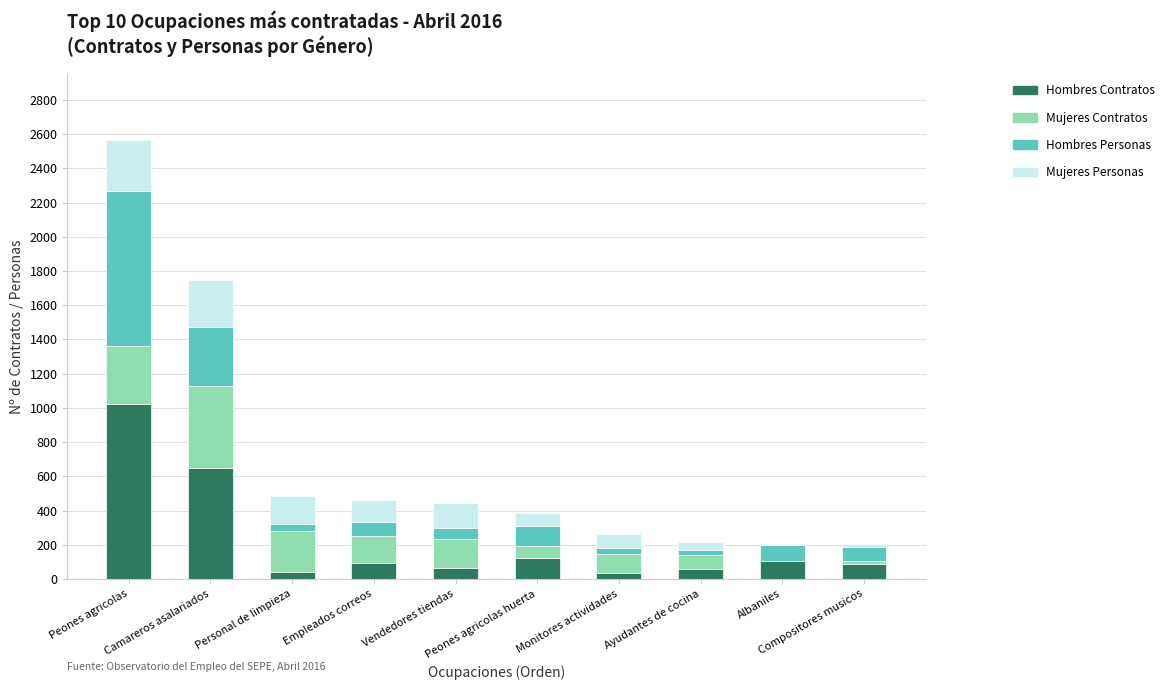

What is the maximum value for Hombres Contratos?

1023